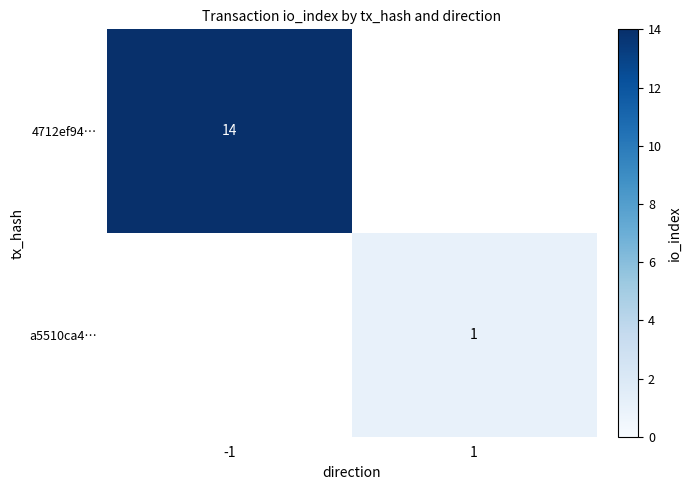

Is it true that a5510ca4… equals 1 at 1?

True